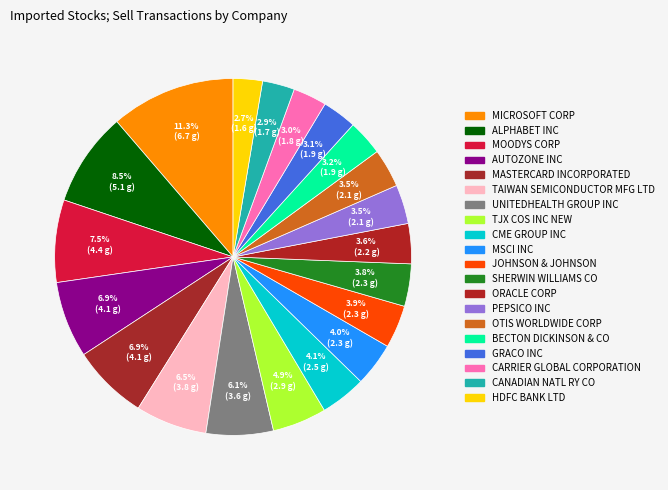

How many slices are in this pie chart?

20